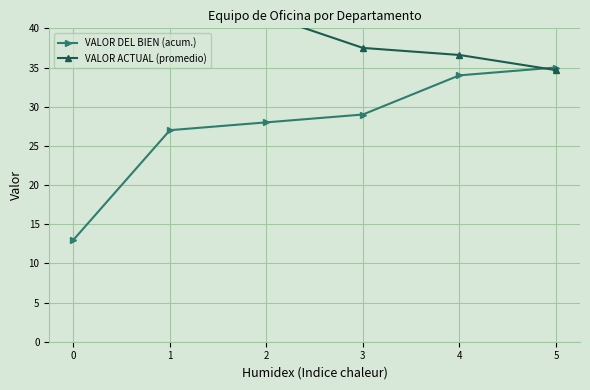

At how many categories does at least one series exceed 32?

6